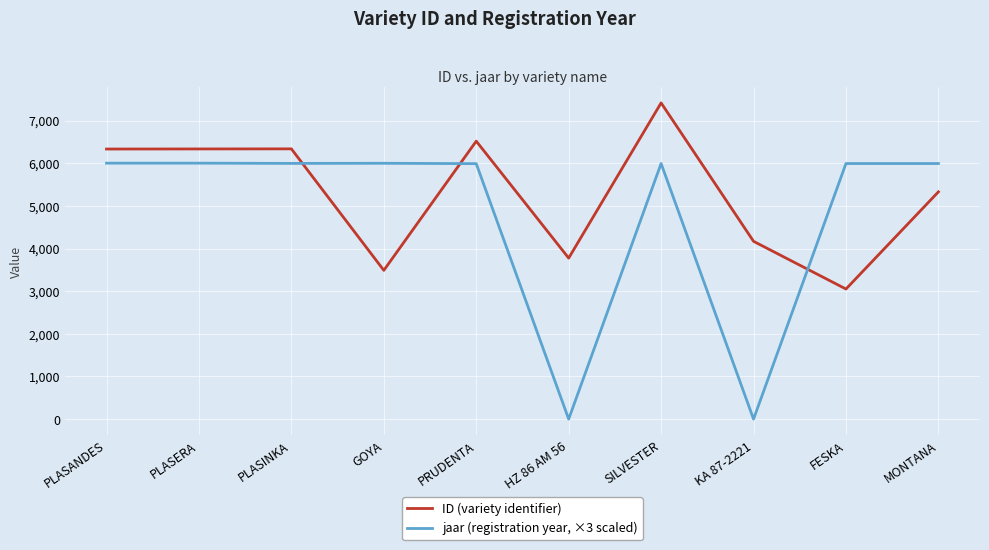

Read the ID (variety identifier) value at PRUDENTA.

6519